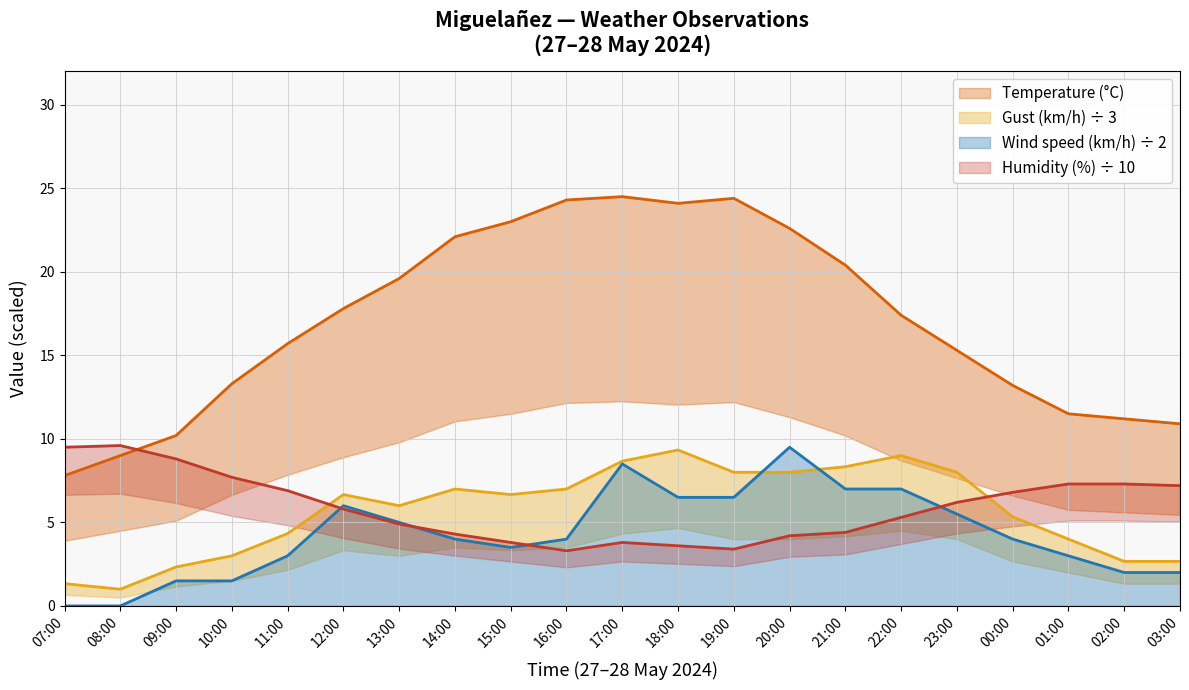

Between 17:00 and 23:00, which series saw the biggest shift?

Temperature (°C)